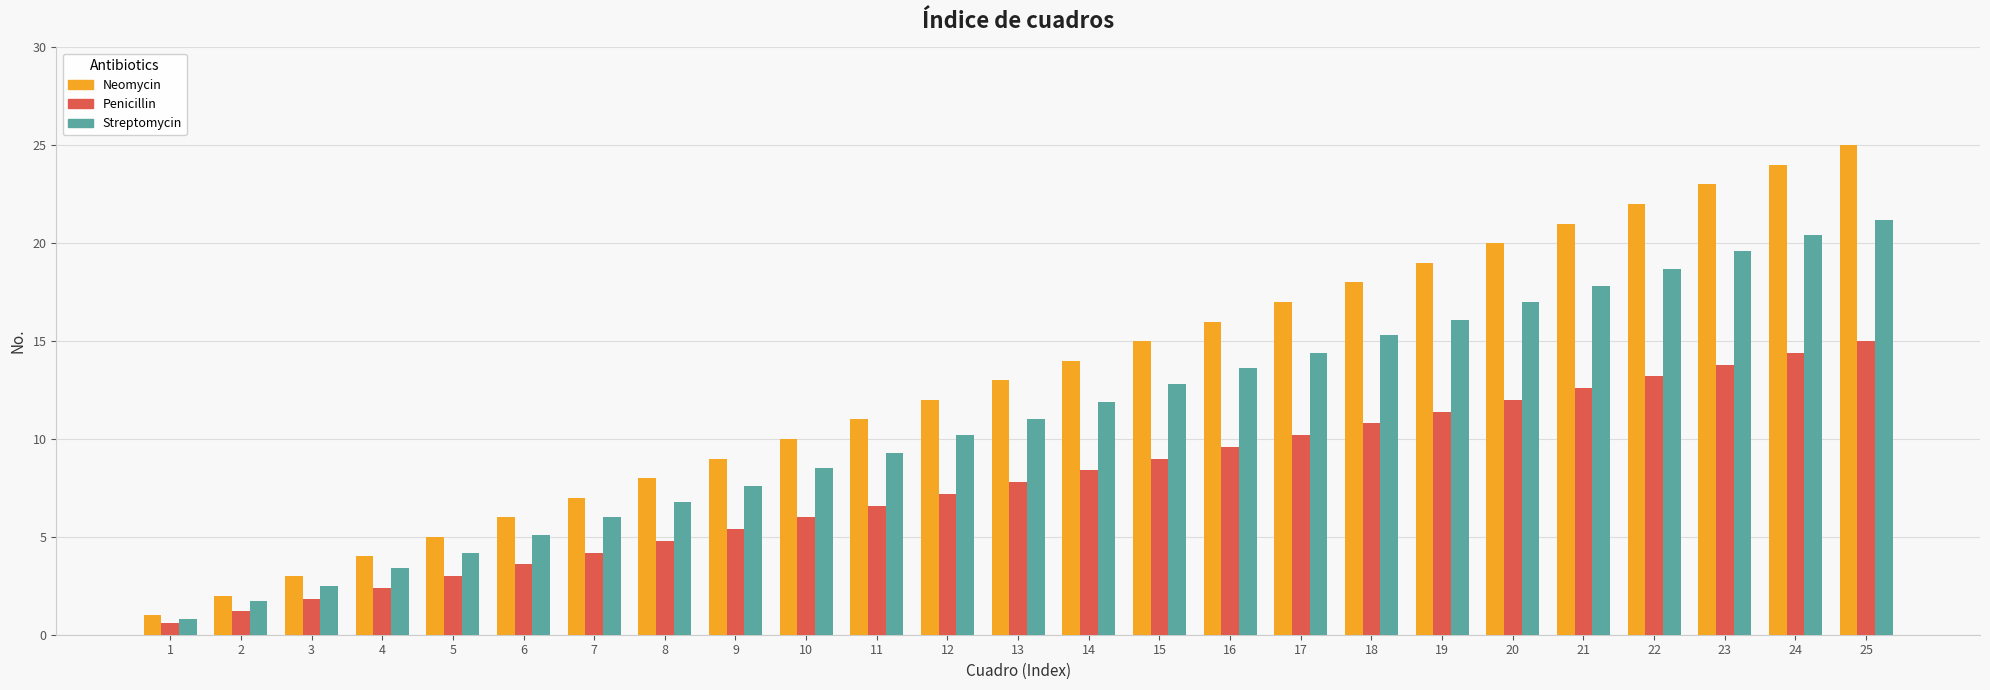

What are all the series names shown in the legend?

Neomycin, Penicillin, Streptomycin